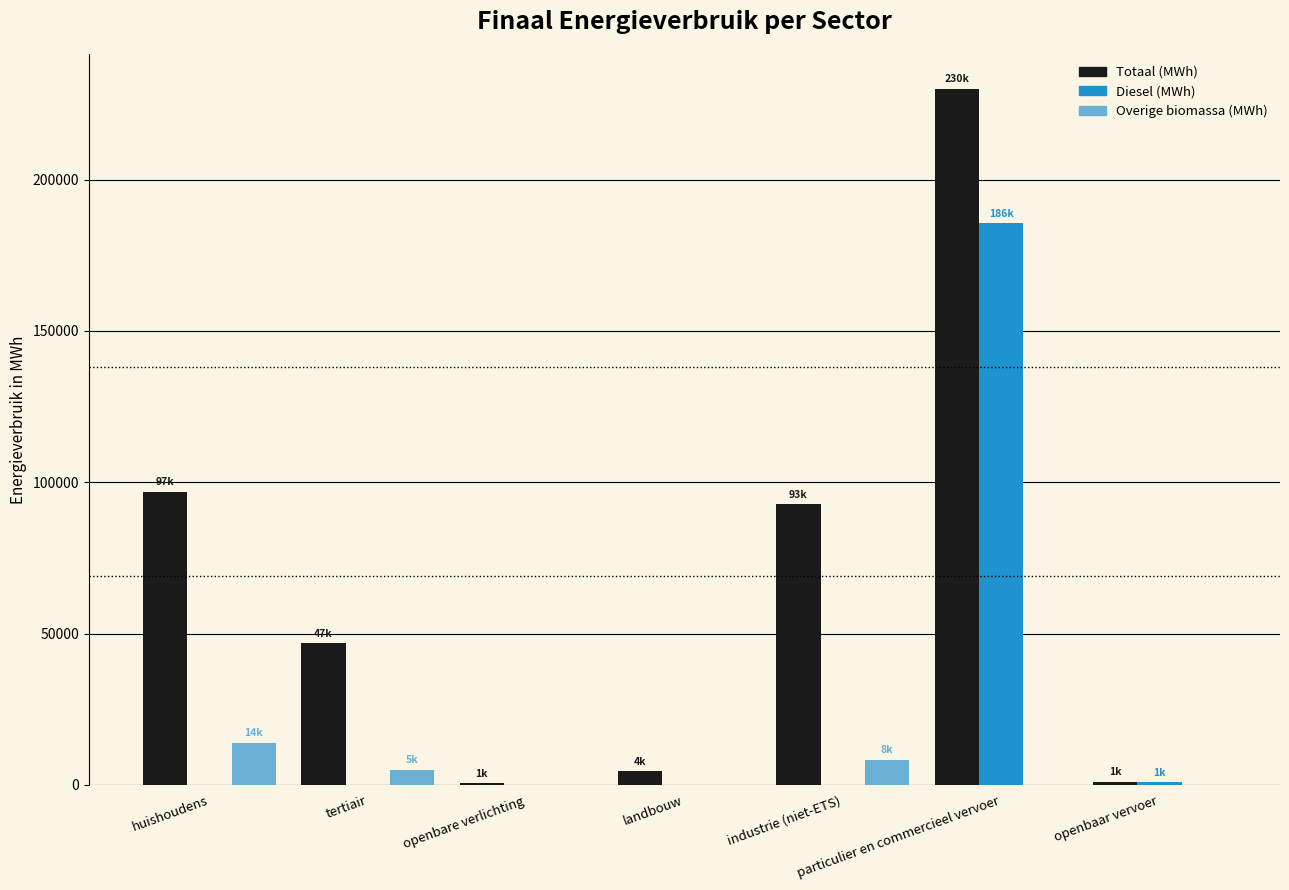

What is the total value across all series at huishoudens?

110935.5